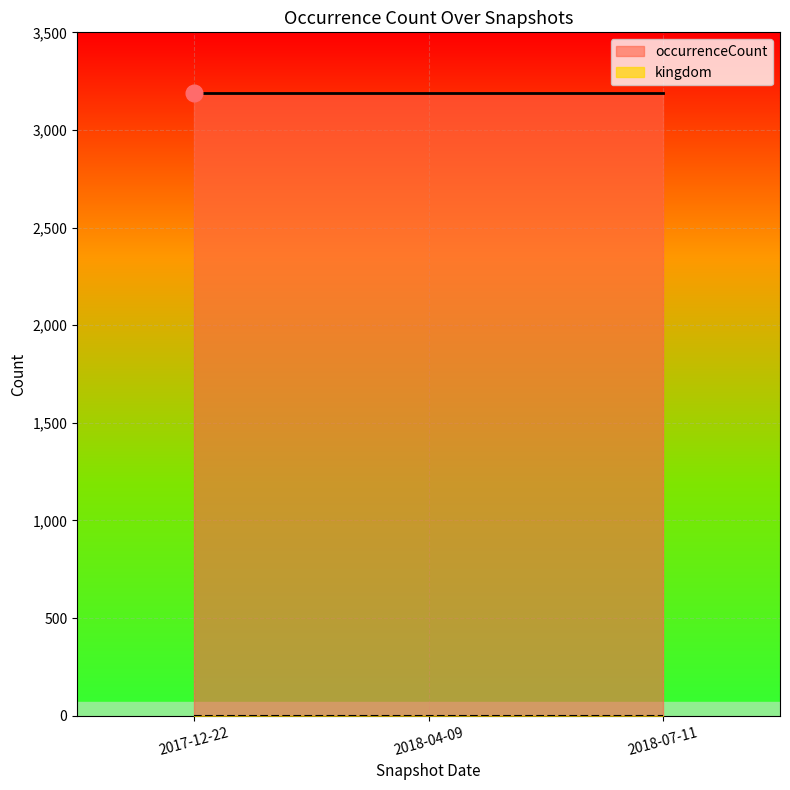

What is the total value across all series at 2018-04-09?

3189